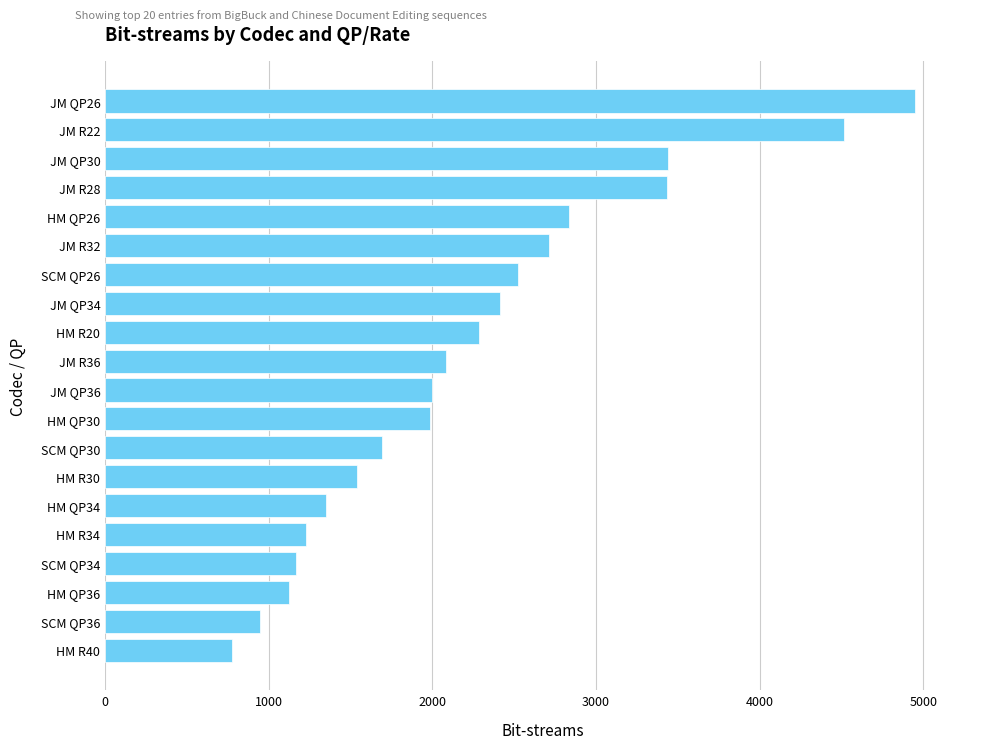

The value at HM QP26 is 4769. True or false?

False